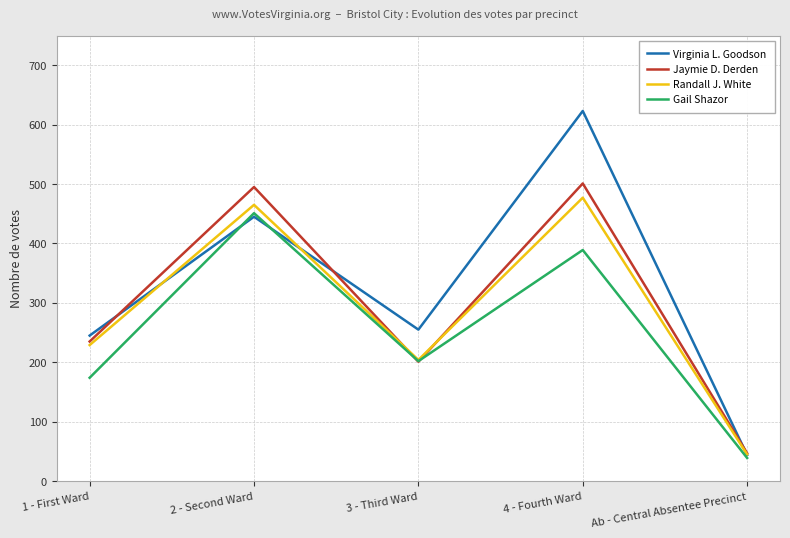

Where do Randall J. White and Jaymie D. Derden first cross each other?

2 - Second Ward and 3 - Third Ward